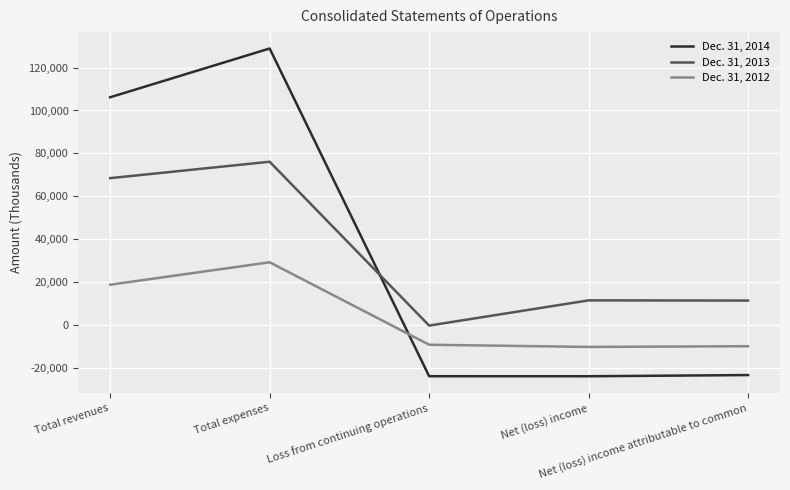

How many intersections are there between Dec. 31, 2012 and Dec. 31, 2014?

1